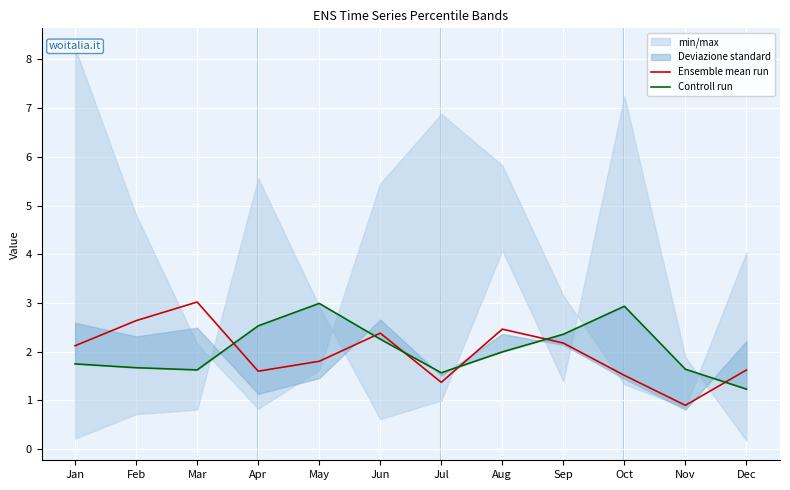

What is the approximate value of Ensemble mean run at May?

1.8